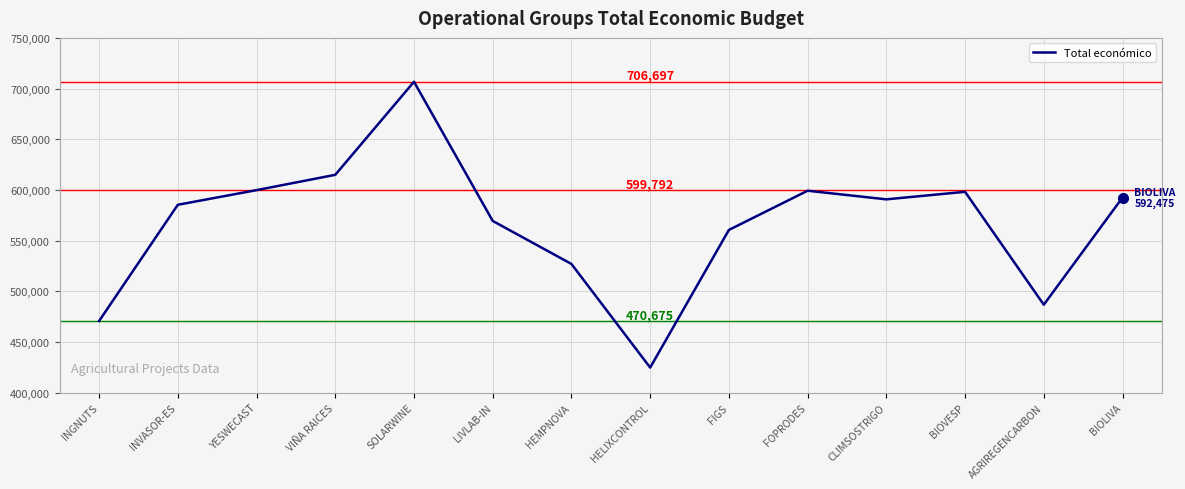

How many lines are shown in the chart?

1